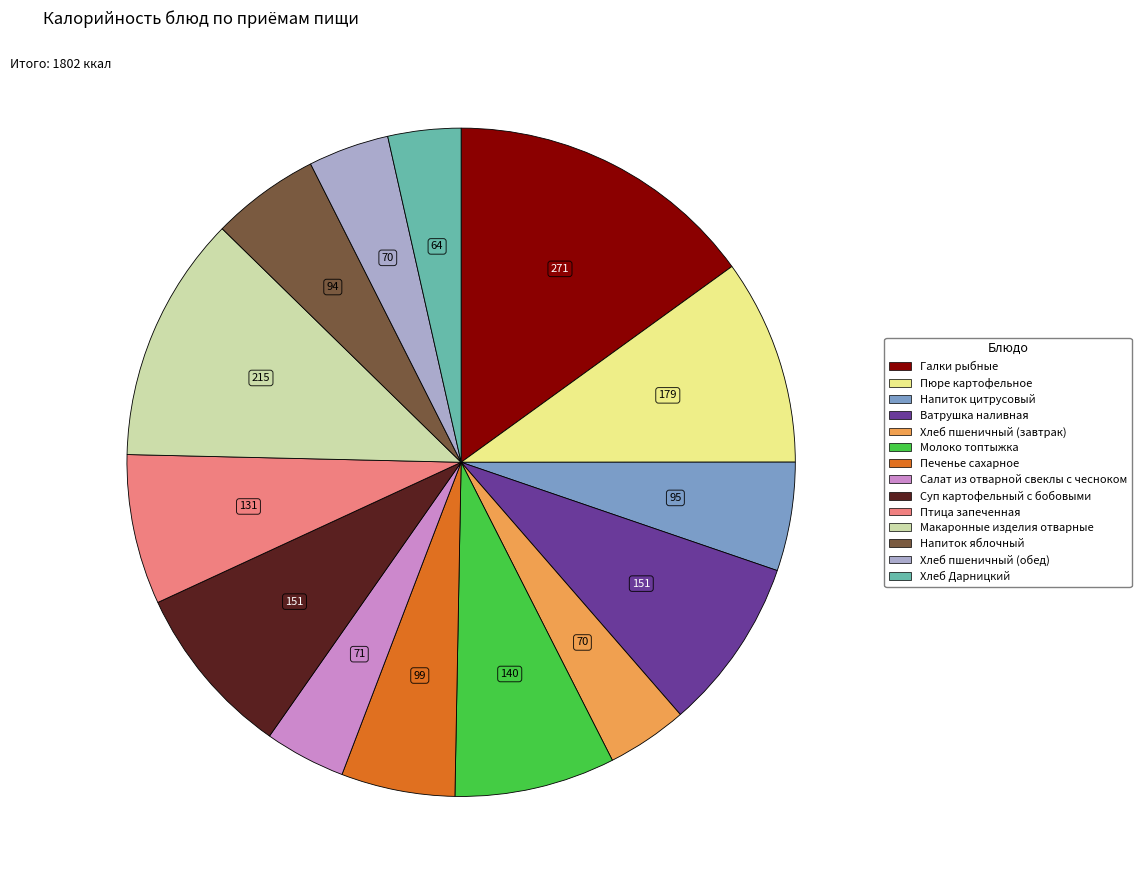

Count the number of slices in the pie.

14